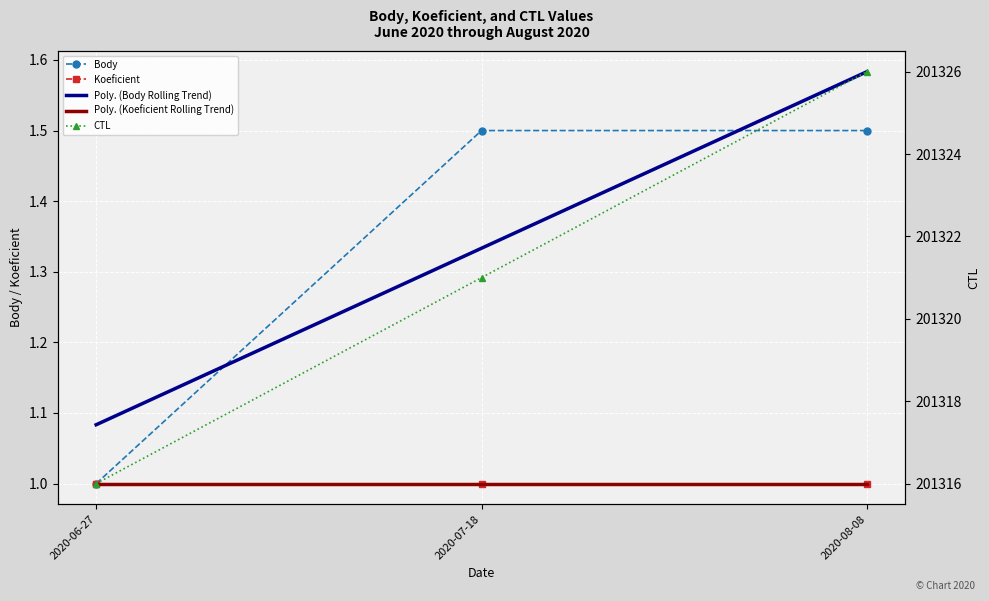

Read the Poly. (Koeficient Rolling Trend) value at 2020-06-27.

1.0